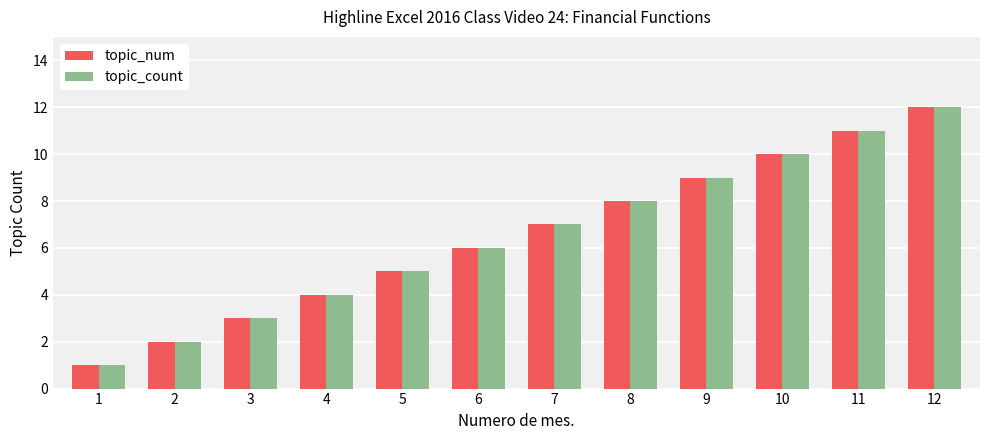

Where is topic_count nearest to the value 6?

6